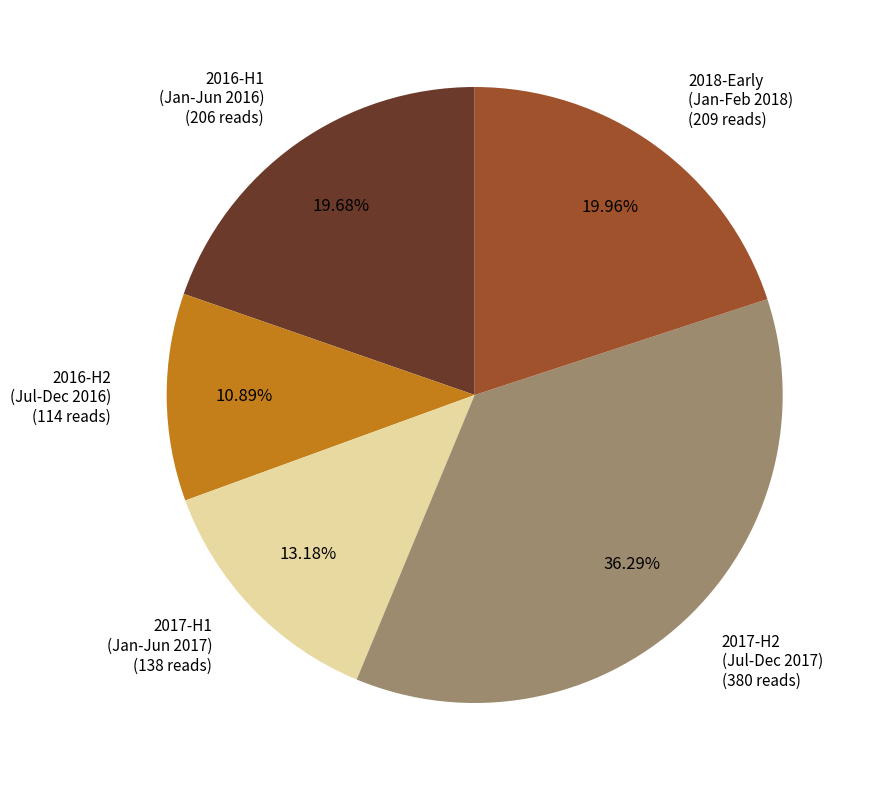

Is there any slice that represents more than half of the pie?

No